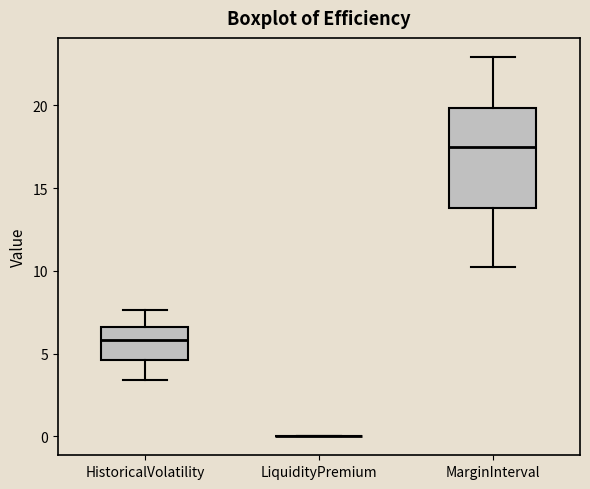

Where is the upper edge of the box for MarginInterval on the y-axis? The values are not printed on the chart, so give them approximately, as read against the axis.

20.0